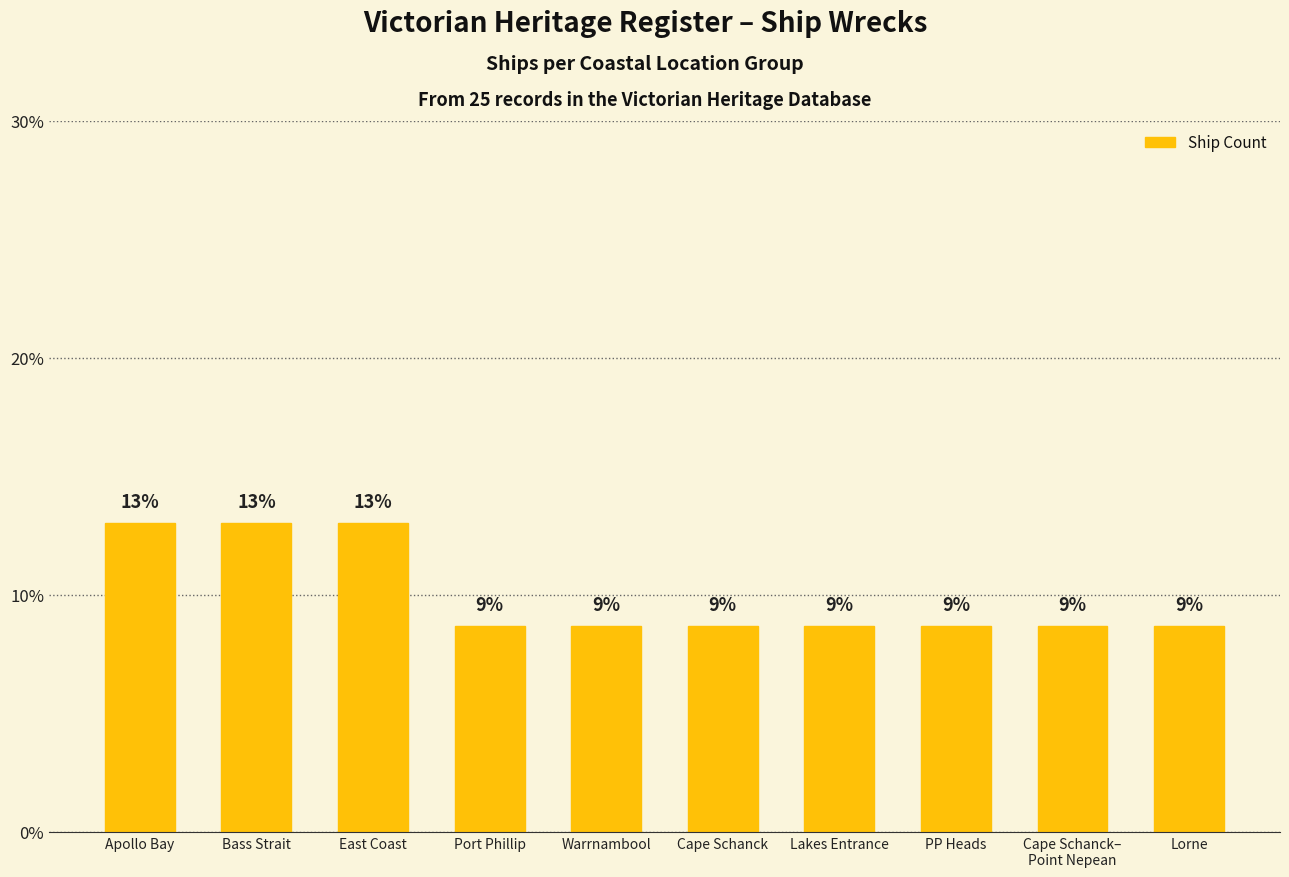

What is the minimum value shown in the chart?

8.7